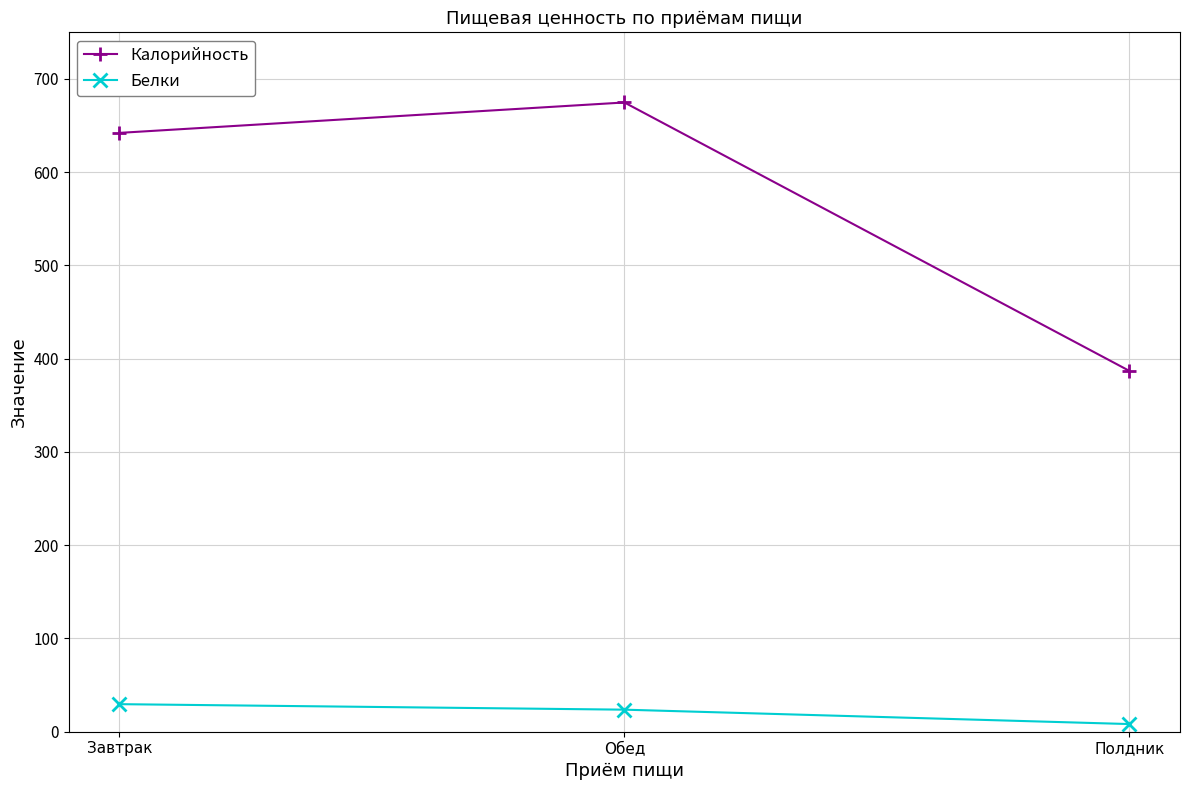

At how many categories does at least one series exceed 451?

2